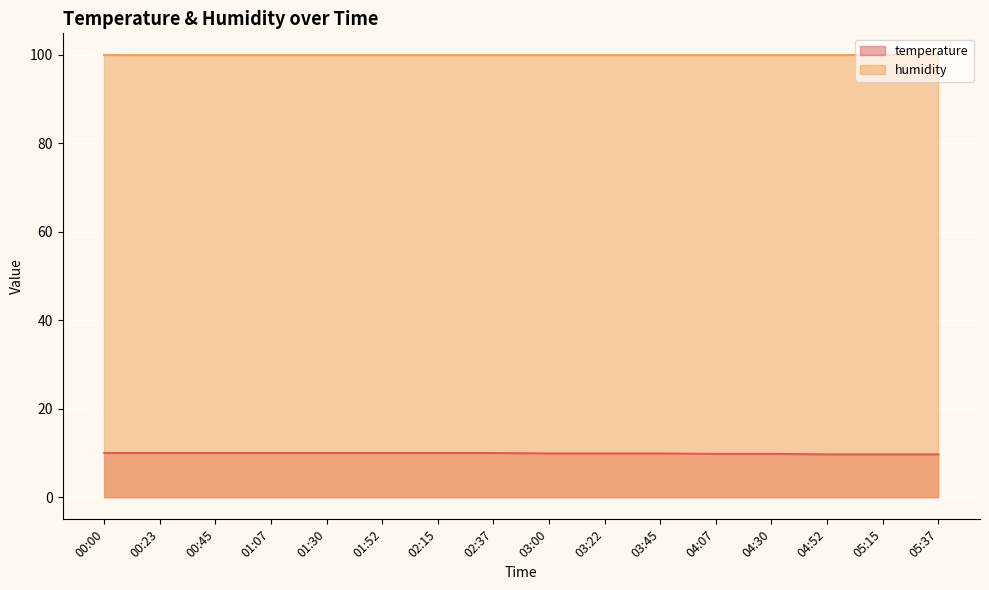

What is the minimum value shown in the chart?

9.7